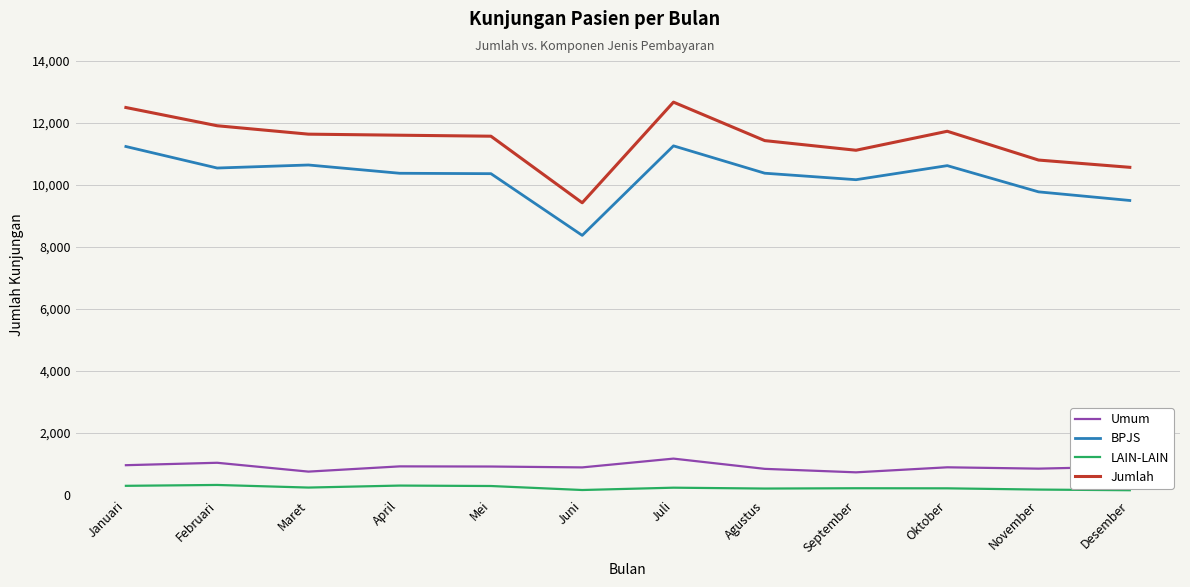

Rank the series at April from highest to lowest value.

Jumlah, BPJS, Umum, LAIN-LAIN